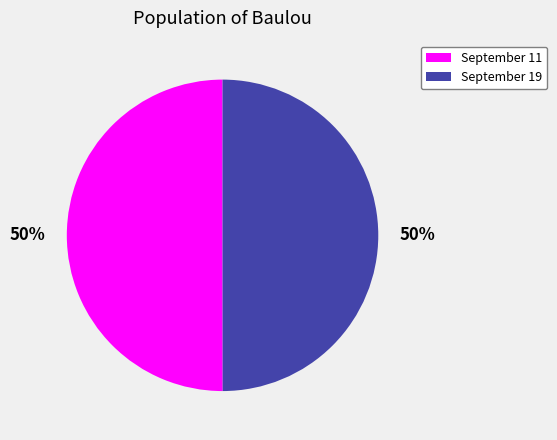

What percentage is the September 11 slice, to the nearest percent?

50%